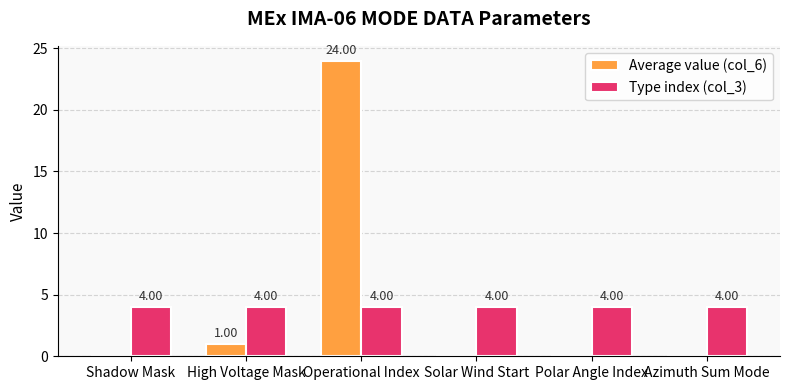

Which series has the largest total across all categories?

Average value (col_6)